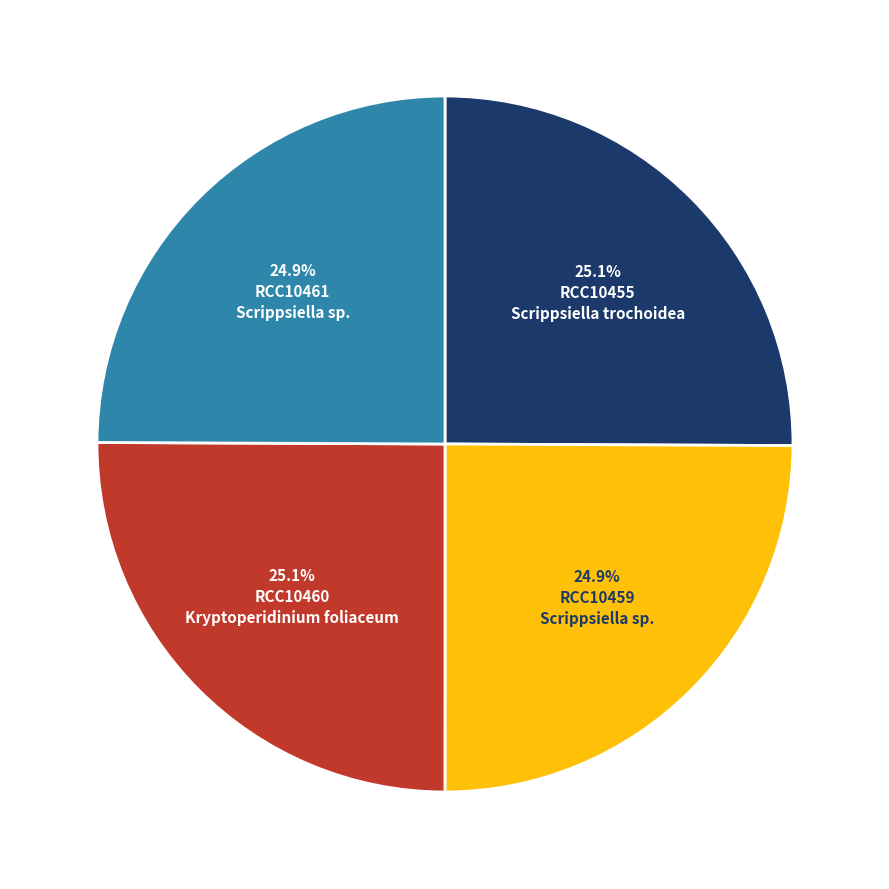

Is there any slice that represents more than half of the pie?

No